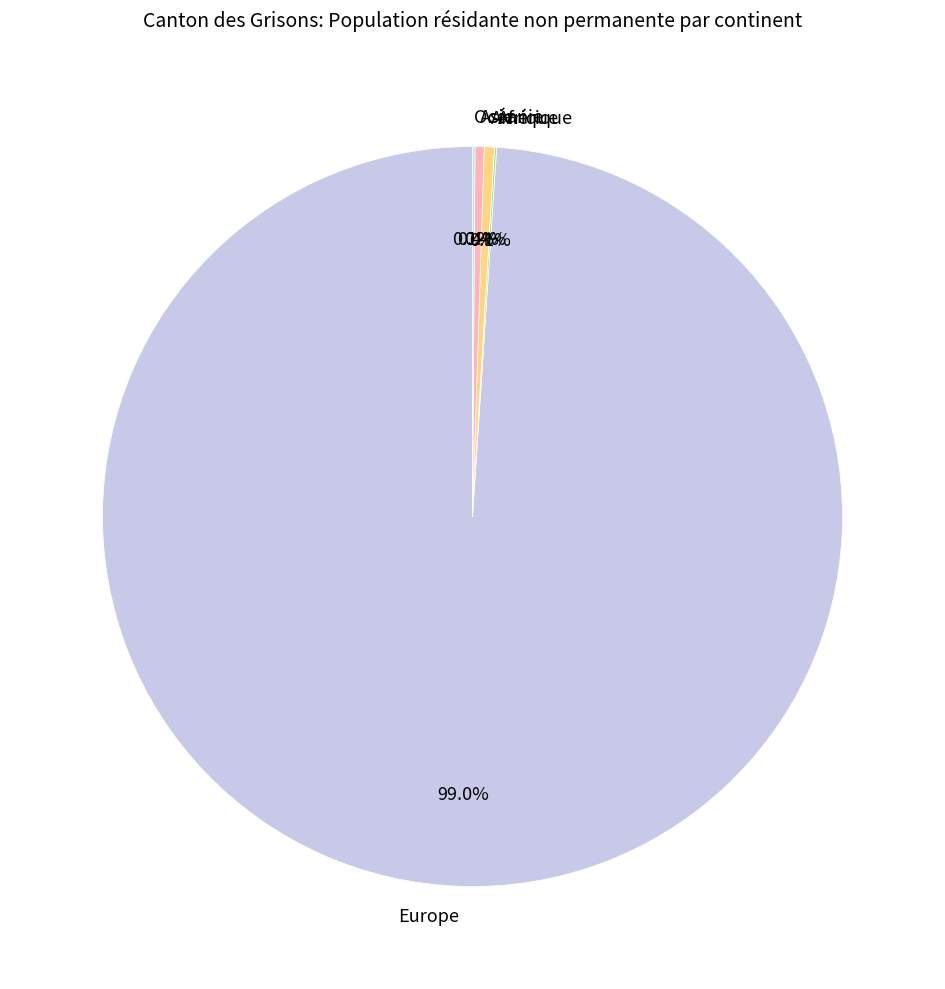

Do Europe and Asie together represent more than half of the pie?

Yes